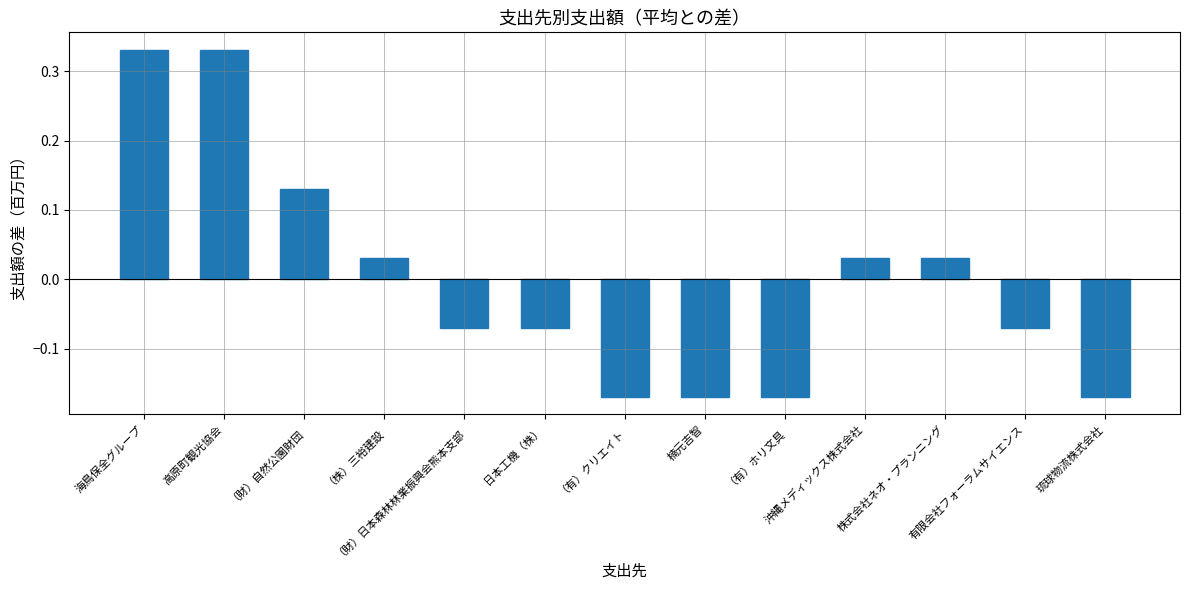

How many positive values are there?

6